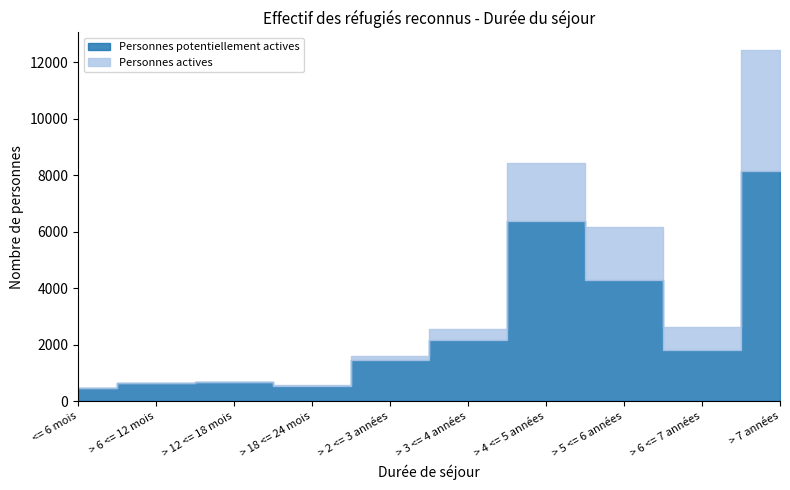

What value does the Personnes potentiellement actives series have at > 12 <= 18 mois?

677